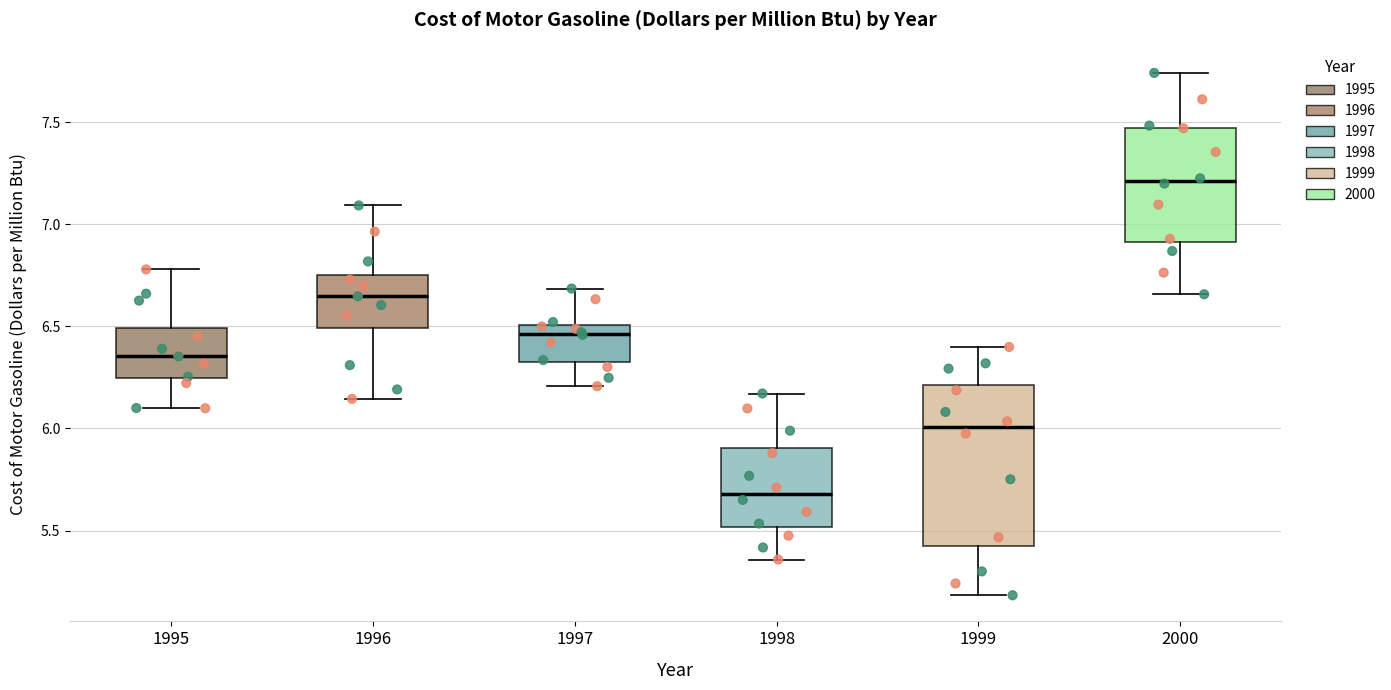

Reading left to right, read every box against the y-axis: the position of its median line, the range the box covers, and the ends of its whiskers. The values are not printed on the chart, so give them approximately, as read against the axis.

1995: median 6.35, box 6.25 to 6.50, whiskers 6.10 to 6.80
1996: median 6.65, box 6.50 to 6.75, whiskers 6.15 to 7.10
1997: median 6.45, box 6.35 to 6.50, whiskers 6.20 to 6.70
1998: median 5.70, box 5.50 to 5.90, whiskers 5.35 to 6.15
1999: median 6.00, box 5.45 to 6.20, whiskers 5.20 to 6.40
2000: median 7.20, box 6.90 to 7.45, whiskers 6.65 to 7.75